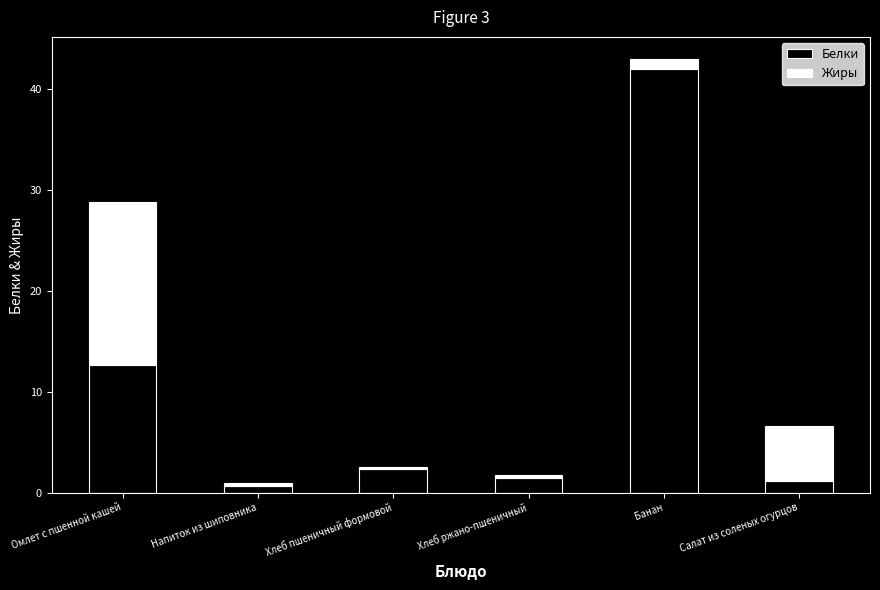

How many bars are there in total?

6